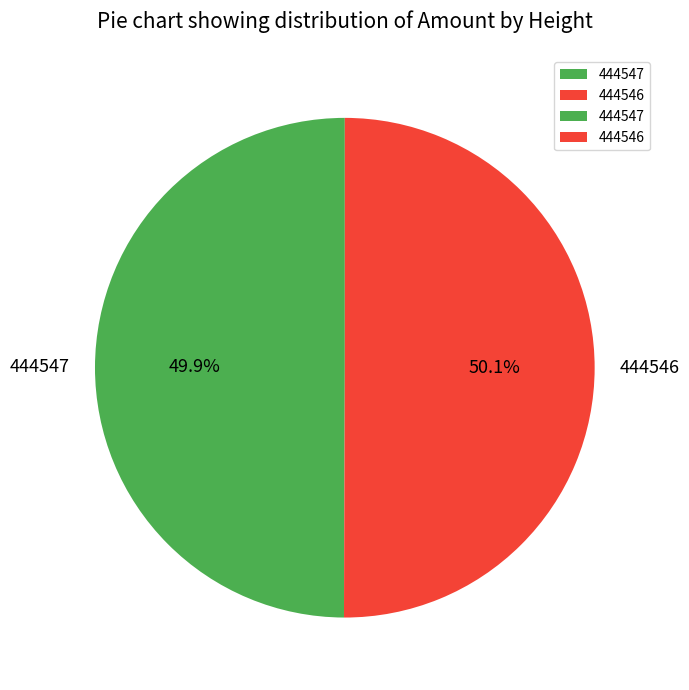

Is there a majority slice in this chart?

Yes